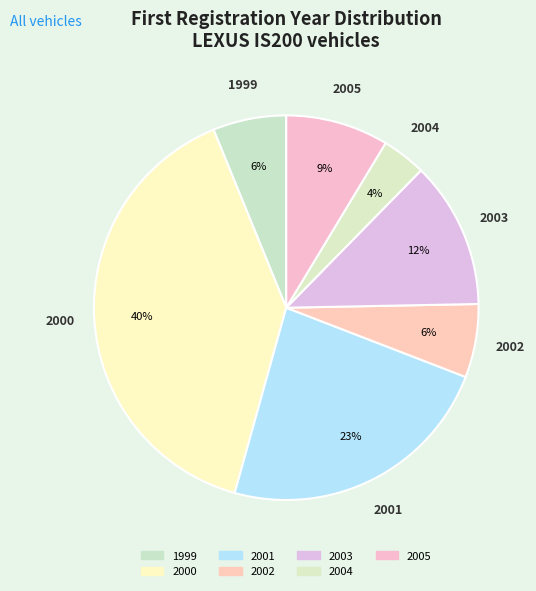

Which slice is the smallest?

2004